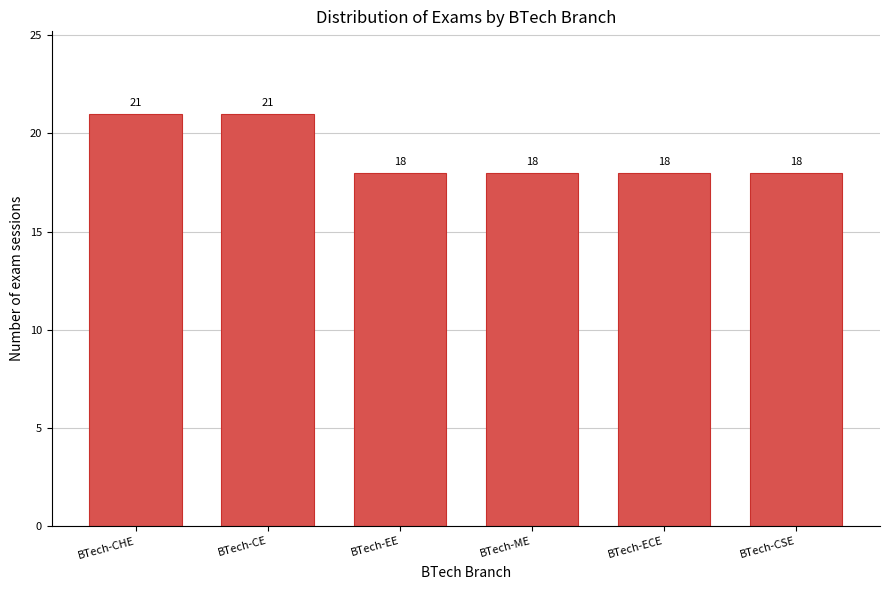

Reading right to left, what are all the values shown in this chart?

18	18	18	18	21	21